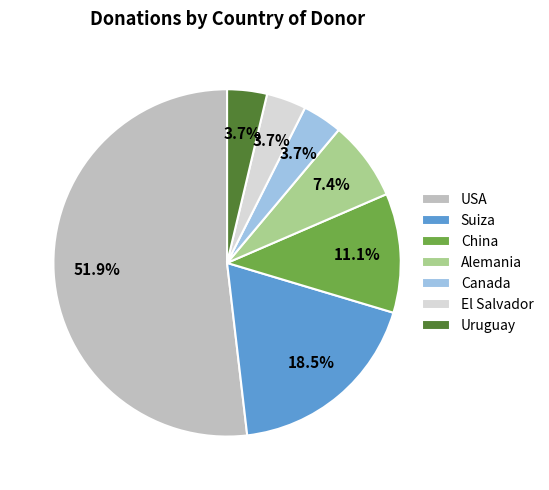

True or false: USA accounts for 52% of the total.

True